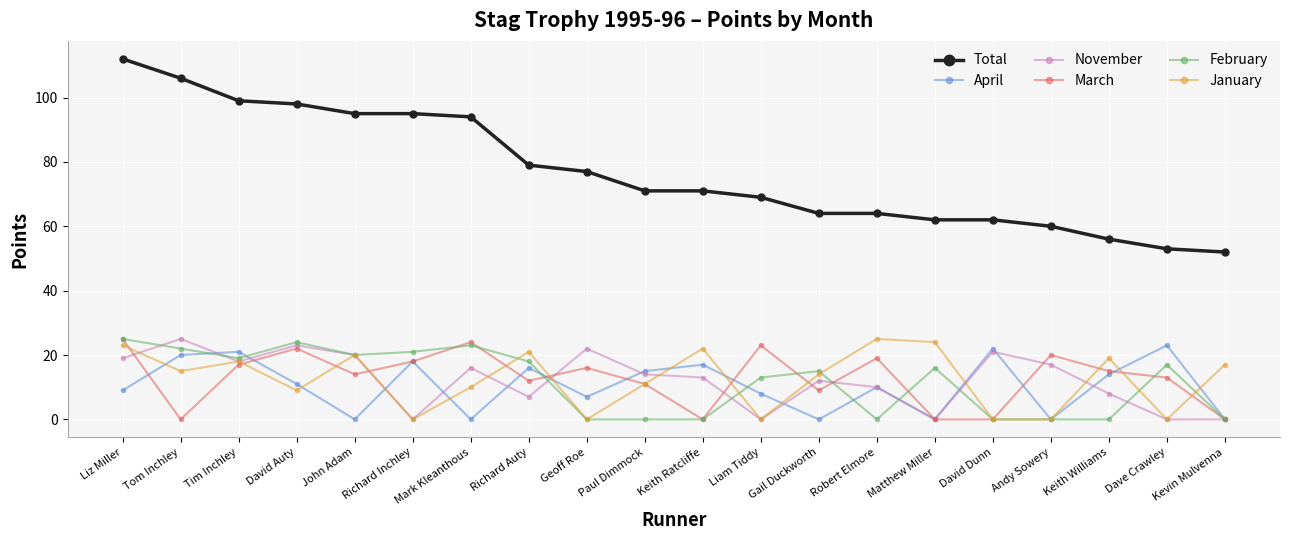

Is this an area chart (filled region under the line)?

No